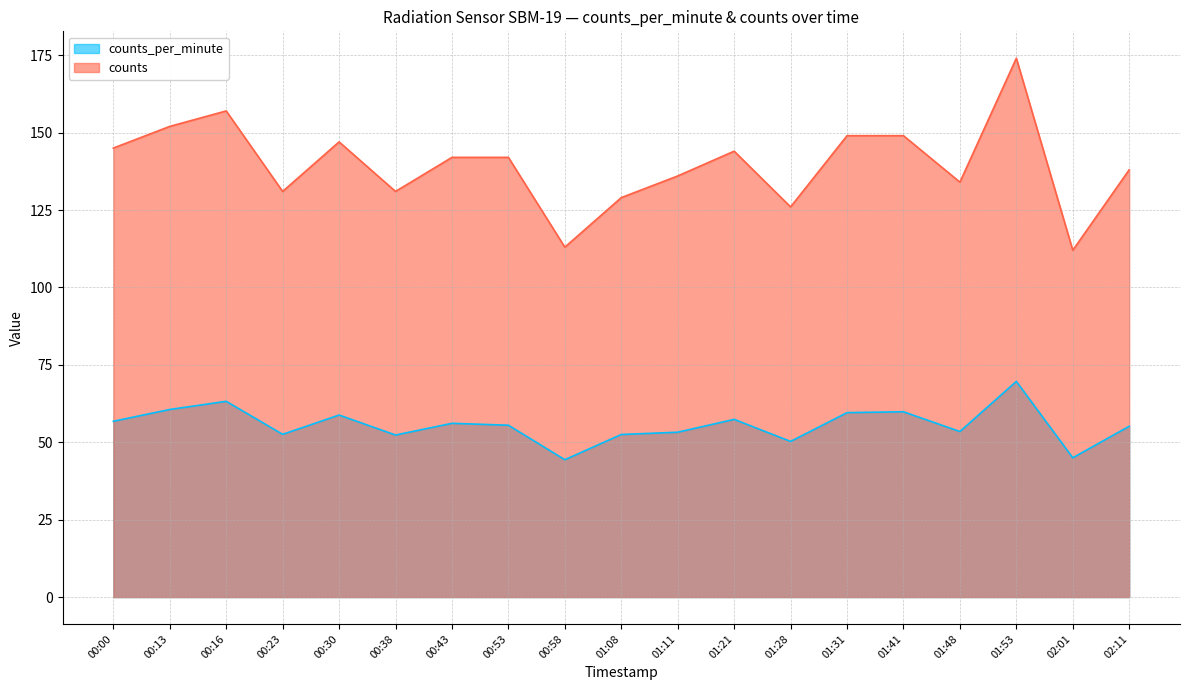

Which series has the largest range (max minus min)?

counts